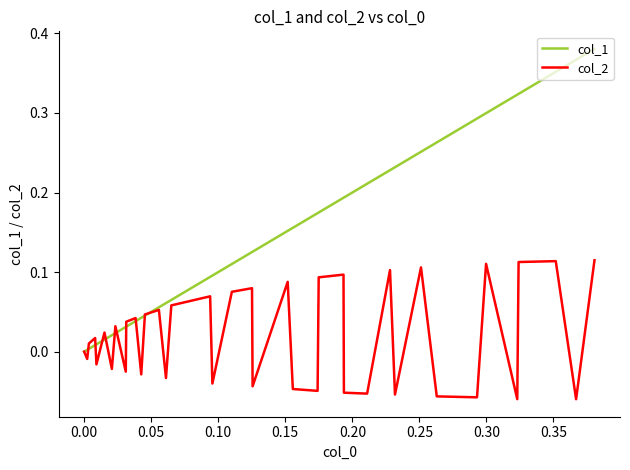

How many values in the col_1 series exceed 0?

39